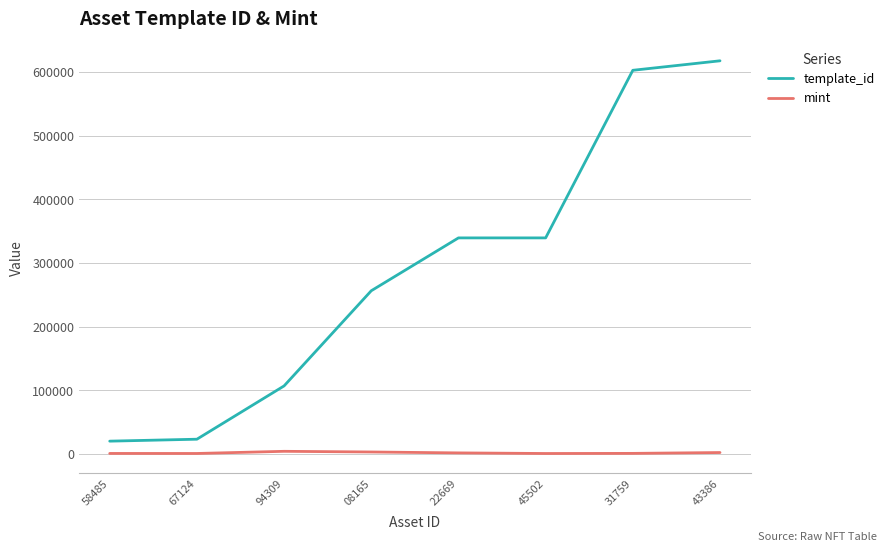

What is the greatest value displayed?

617504